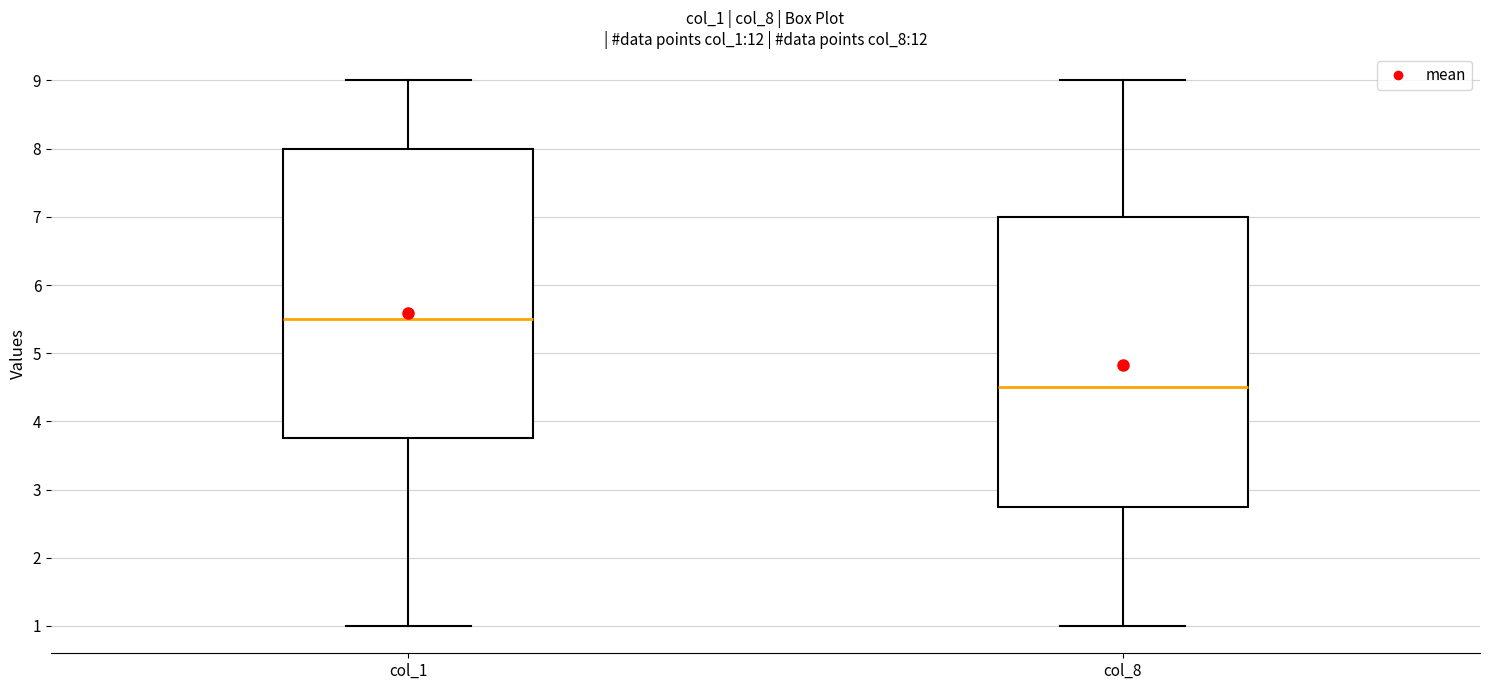

Where does the lower whisker of the box for col_8 end on the y-axis? The values are not printed on the chart, so give them approximately, as read against the axis.

1.0